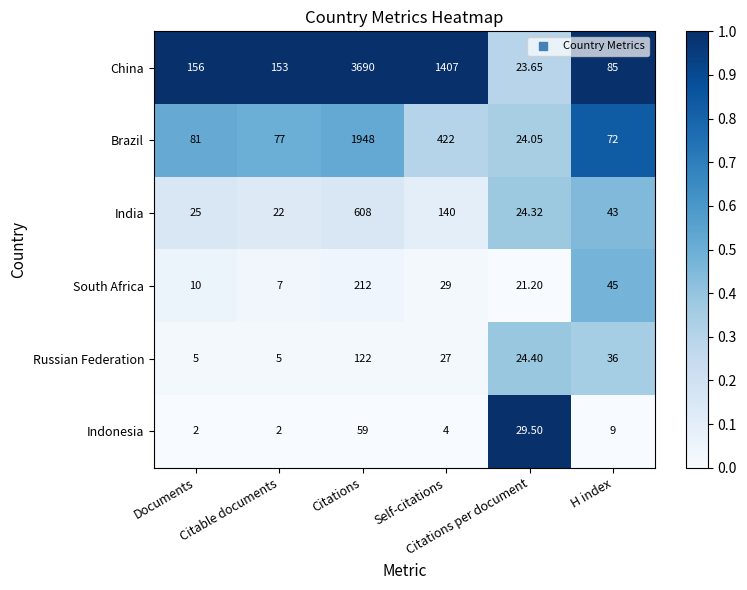

What is the greatest value displayed?

3690.0